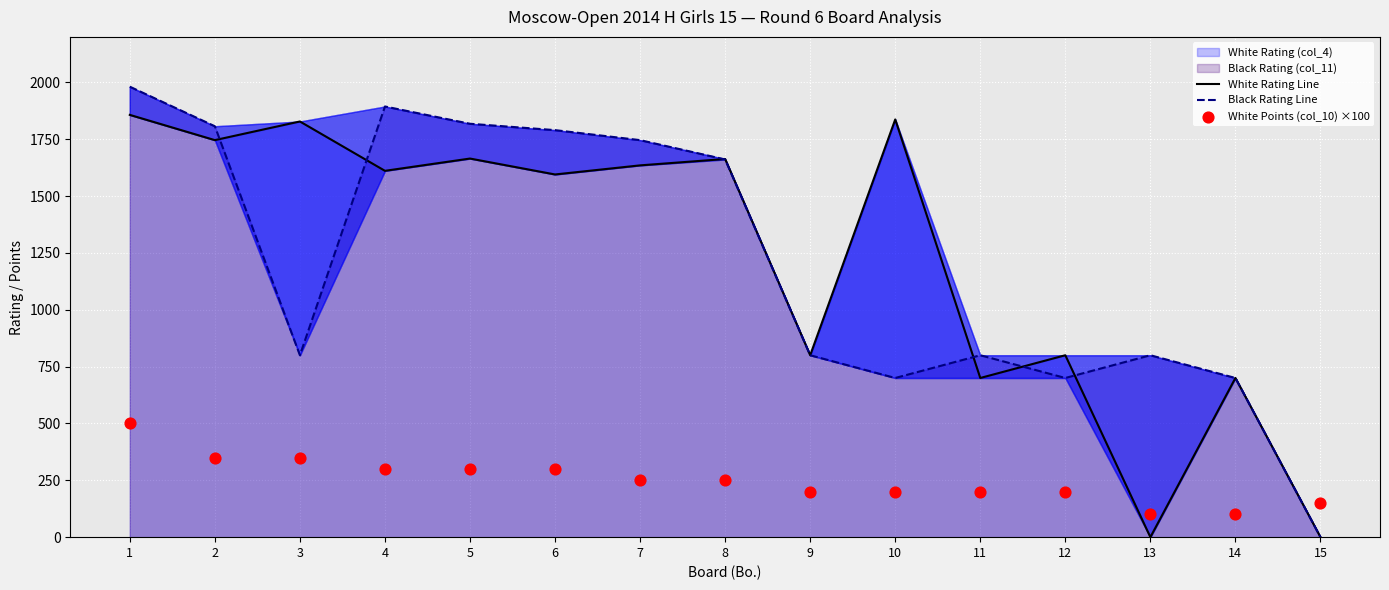

Which series contains the lowest Y value?

White Rating Line